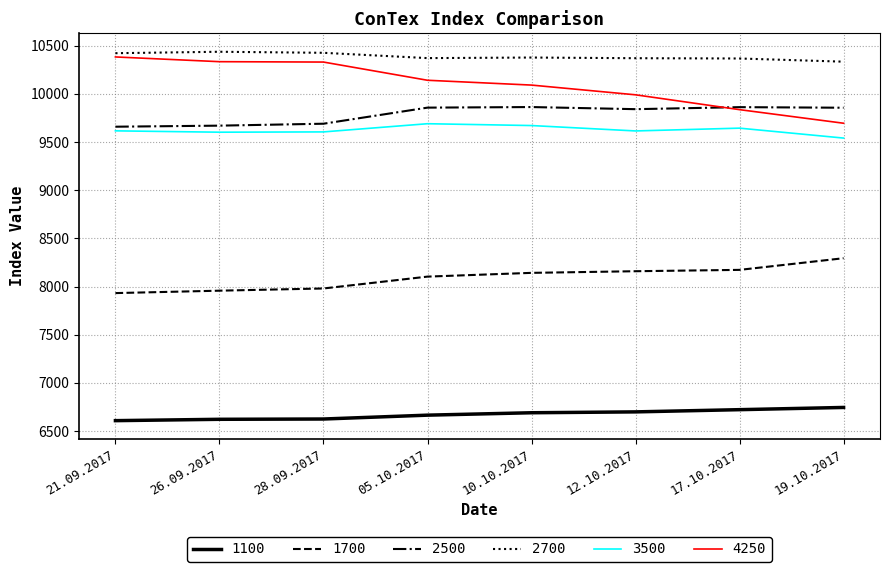

Does the chart display data point markers on the line(s)?

No